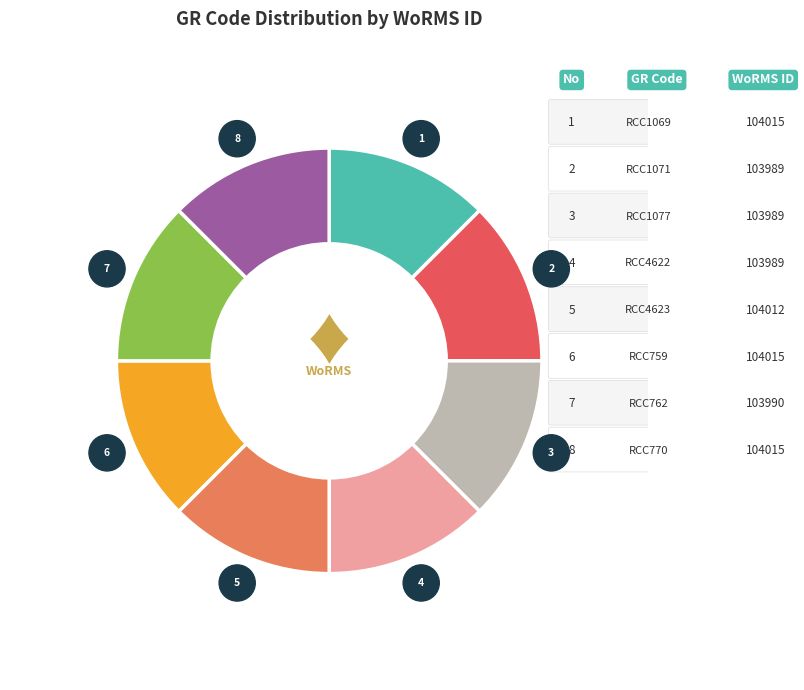

Does any single category account for the majority?

No